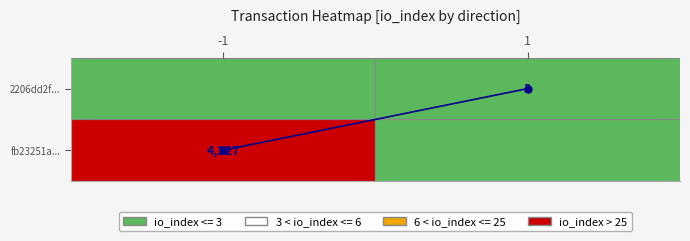

Reading left to right, list all the values displayed in this chart.

-1=0	1=1